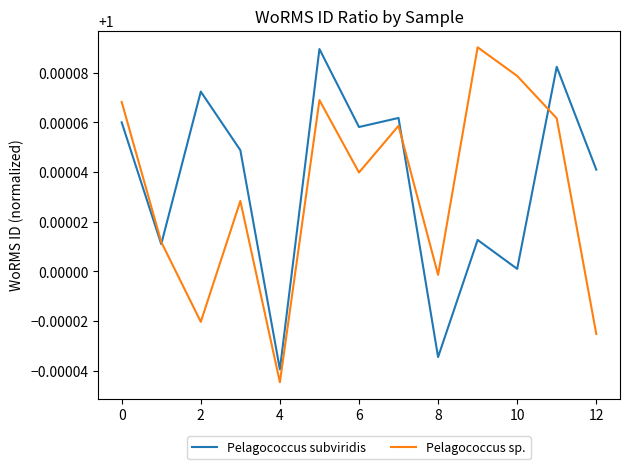

How many series are shown in this chart?

2